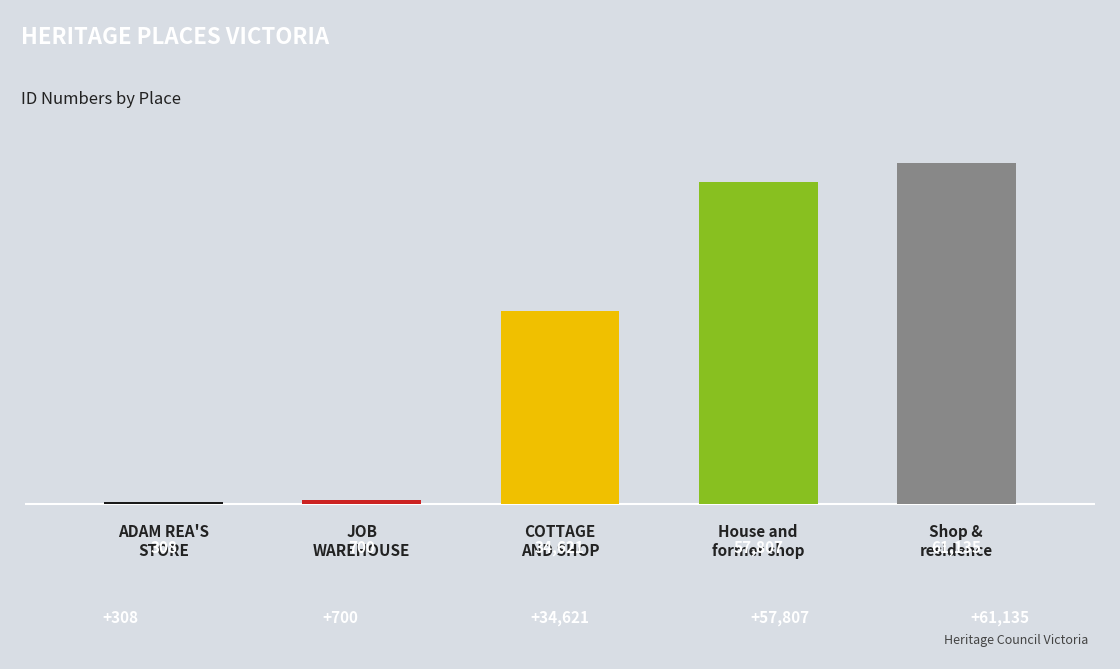

Rank the categories by value from lowest to highest.

FORMER ADAM REA'S STORE, JOB WAREHOUSE (OR CROSSLEYS BUILDING), COTTAGE AND SHOP, House and former shop, Shop & residence